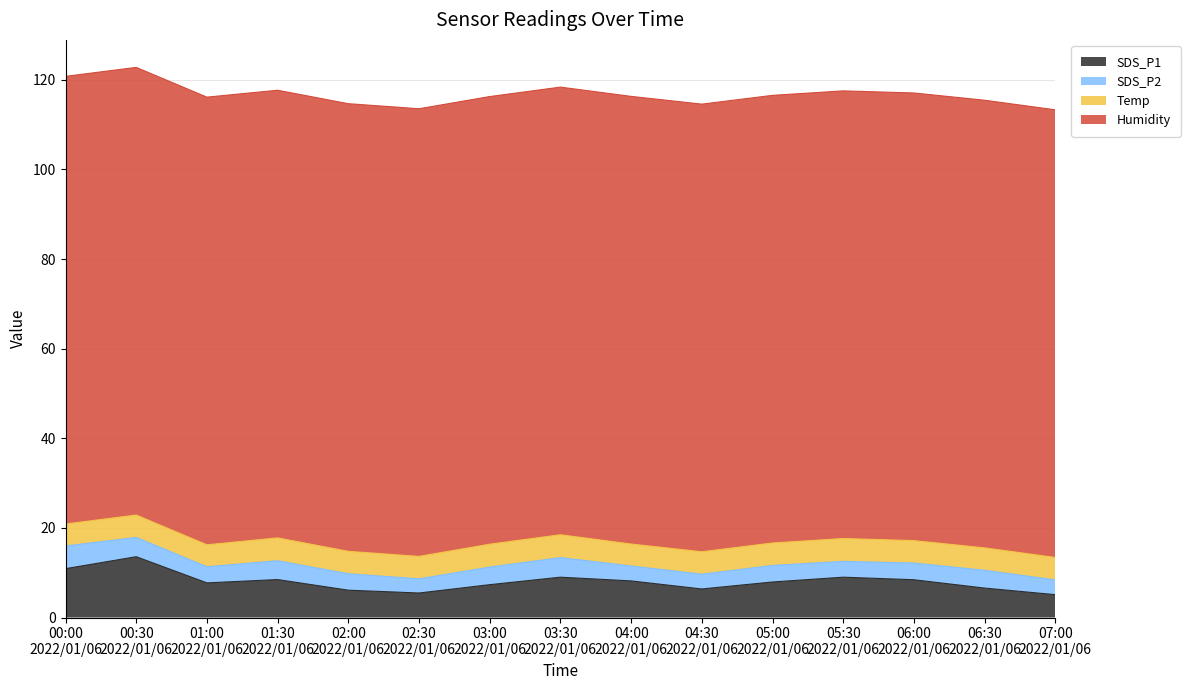

What is the sum of all SDS_P1 values?

120.1